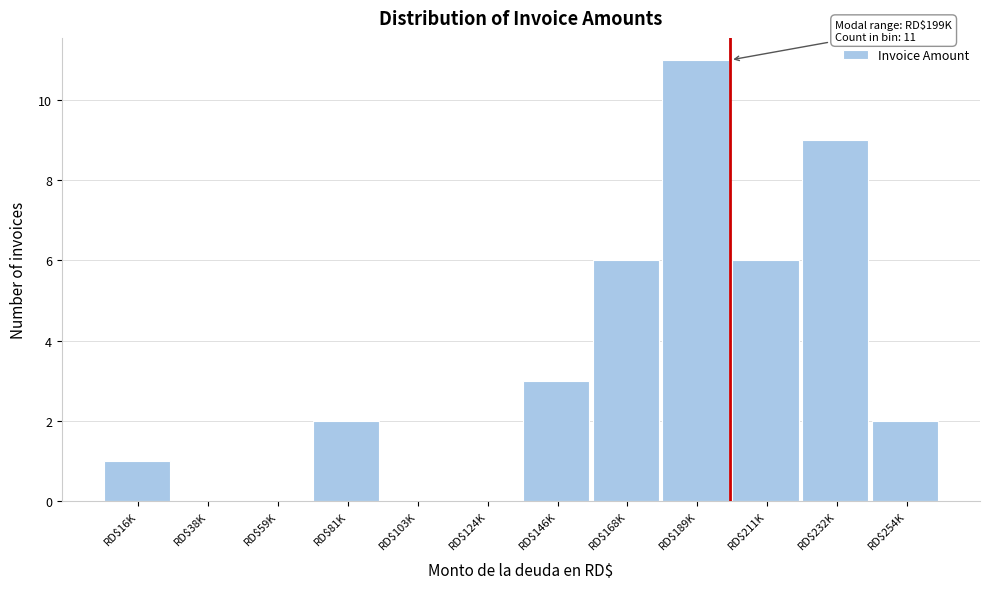

True or false: the data shows 6 at RD$211K.

True